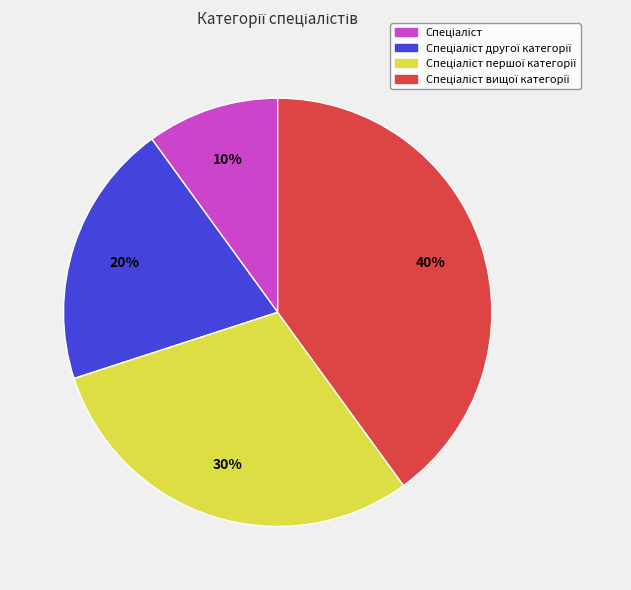

Is there any slice that represents more than half of the pie?

No